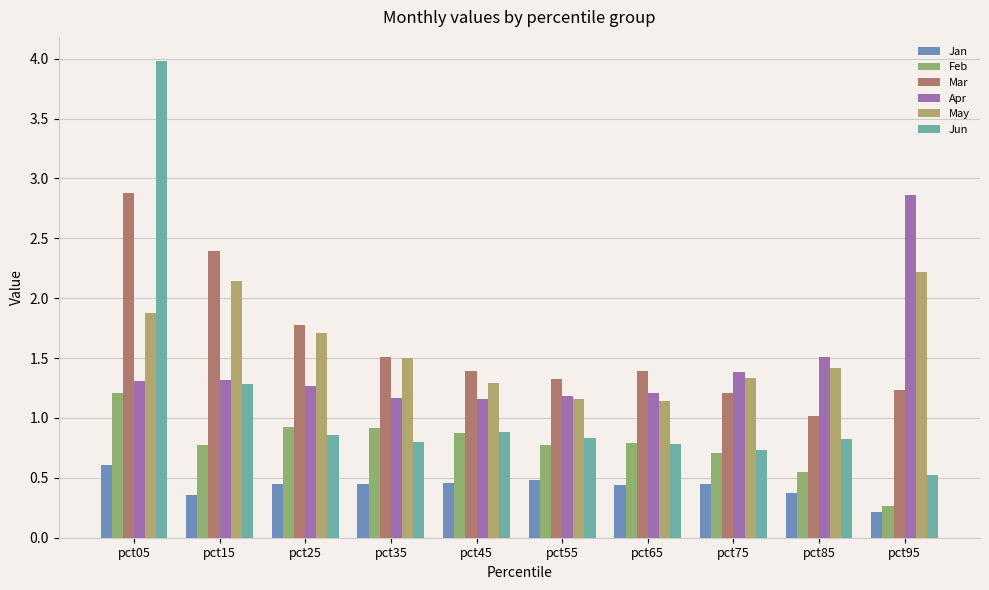

What is the smallest value displayed?

0.2